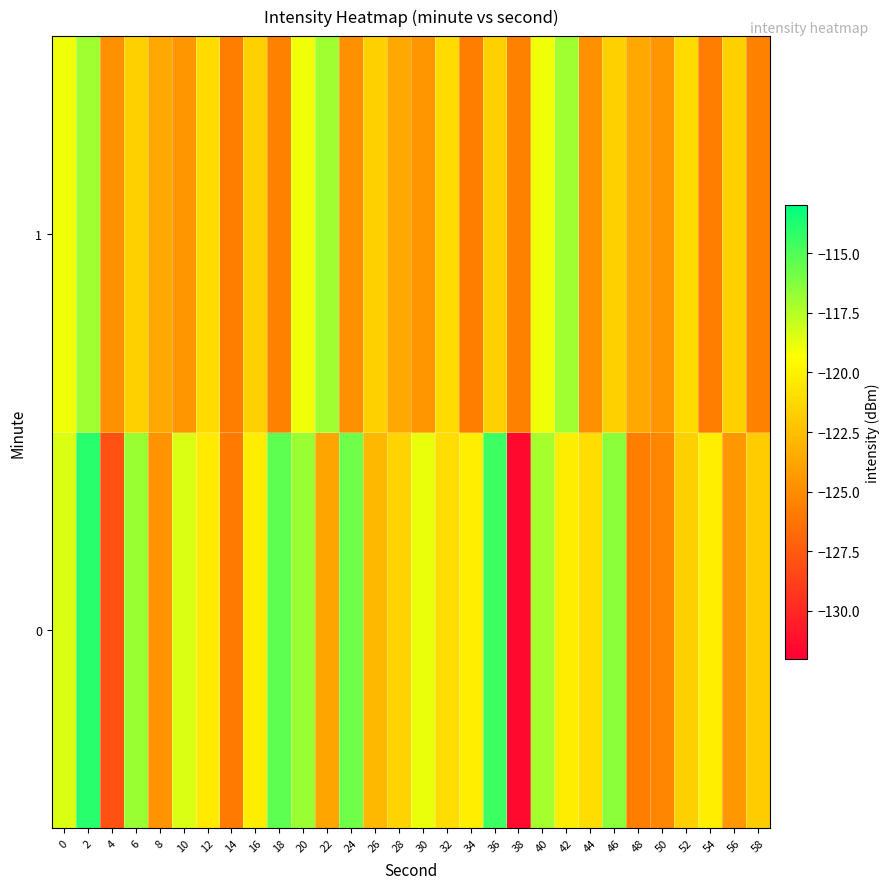

Reading right to left, list all the values displayed in this chart.

0: 58=-121.9	56=-124.5	54=-120.2	52=-121.7	50=-125.3	48=-125.7	46=-116.4	44=-121.0	42=-120.3	40=-117.1	38=-131.5	36=-114.6	34=-120.2	32=-120.9	30=-118.8	28=-121.5	26=-122.8	24=-115.8	22=-123.8	20=-116.8	18=-115.3	16=-120.2	14=-125.9	12=-120.4	10=-118.4	8=-124.6	6=-116.8	4=-128.0	2=-114.0	0=-118.4
1: 58=-125.6	56=-121.7	54=-125.7	52=-121.2	50=-124.5	48=-123.6	46=-121.6	44=-124.8	42=-117.0	40=-118.9	38=-125.6	36=-121.7	34=-125.7	32=-121.2	30=-124.5	28=-123.6	26=-121.6	24=-124.8	22=-117.0	20=-118.9	18=-125.6	16=-121.7	14=-125.7	12=-121.2	10=-124.5	8=-123.6	6=-121.6	4=-124.8	2=-117.0	0=-118.9